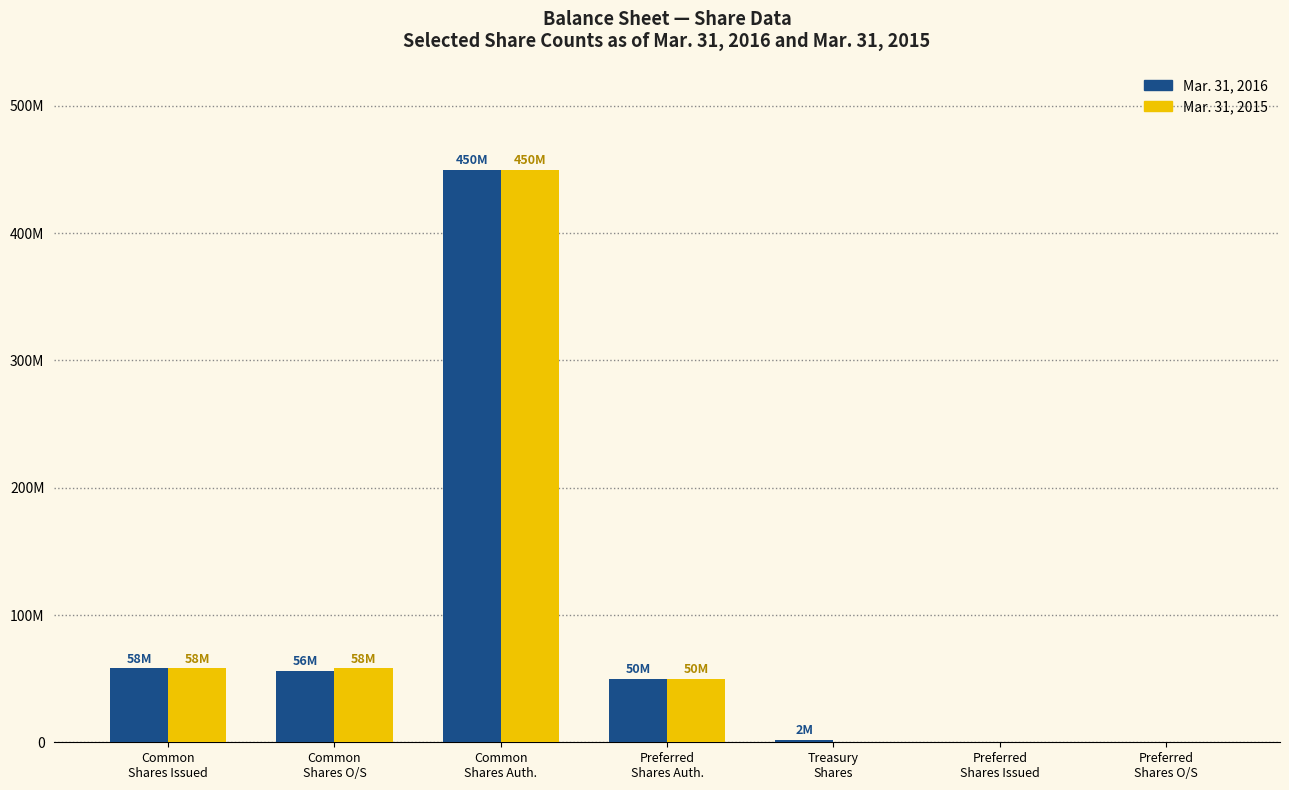

What is the label of the 5th bar from the right?

Common
Shares Auth.